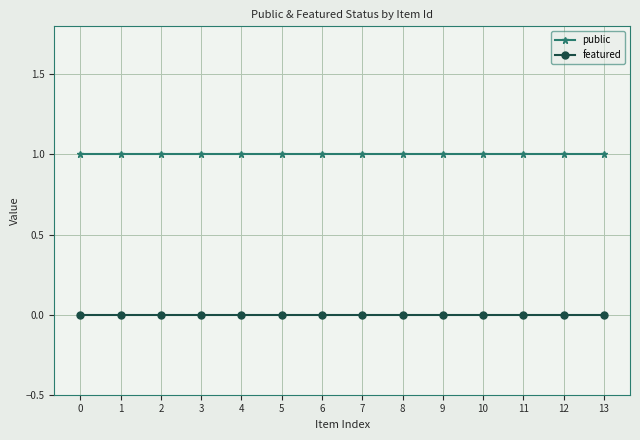

List the series in order of their overall mean, highest first.

public, featured